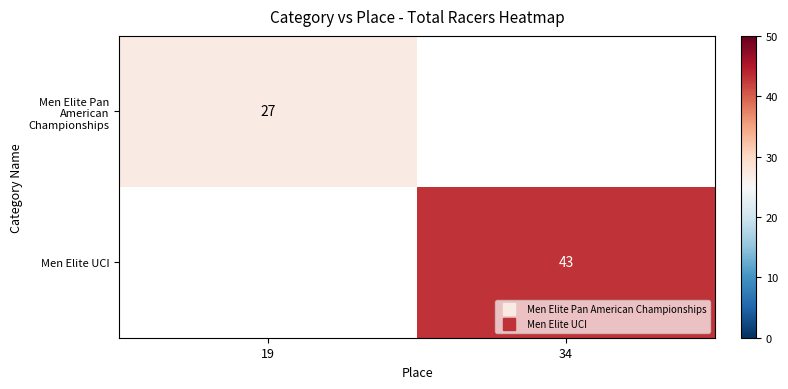

What is the smallest value displayed?

27.0